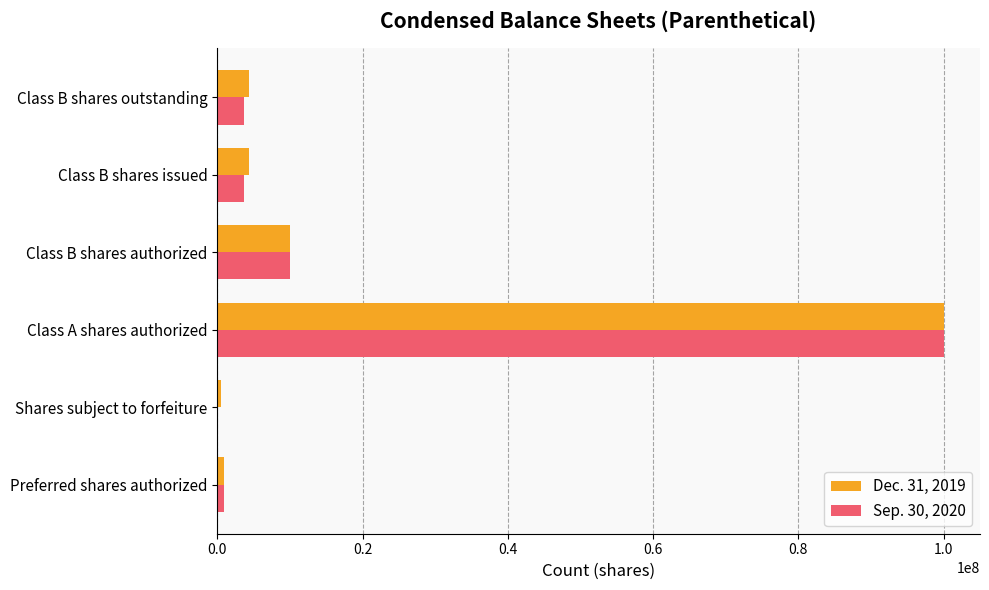

Is the value of Sep. 30, 2020 at Preferred shares authorized greater than the value of Dec. 31, 2019 at Class A shares authorized?

No